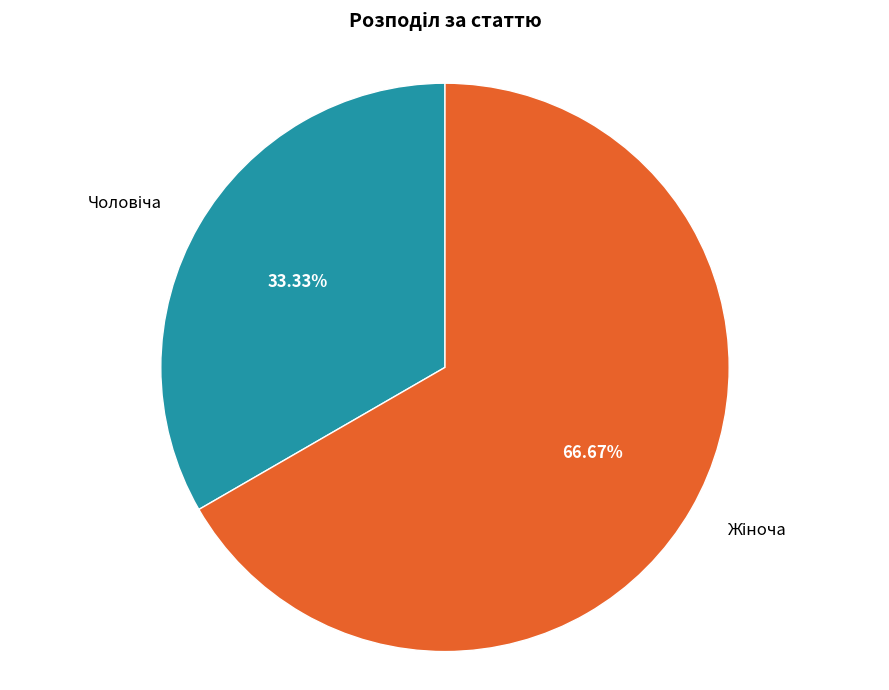

Is there a majority slice in this chart?

Yes